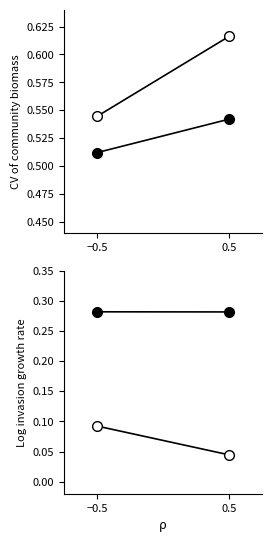

List the series in order of their peak value, highest first.

C5, C7, C6, C8